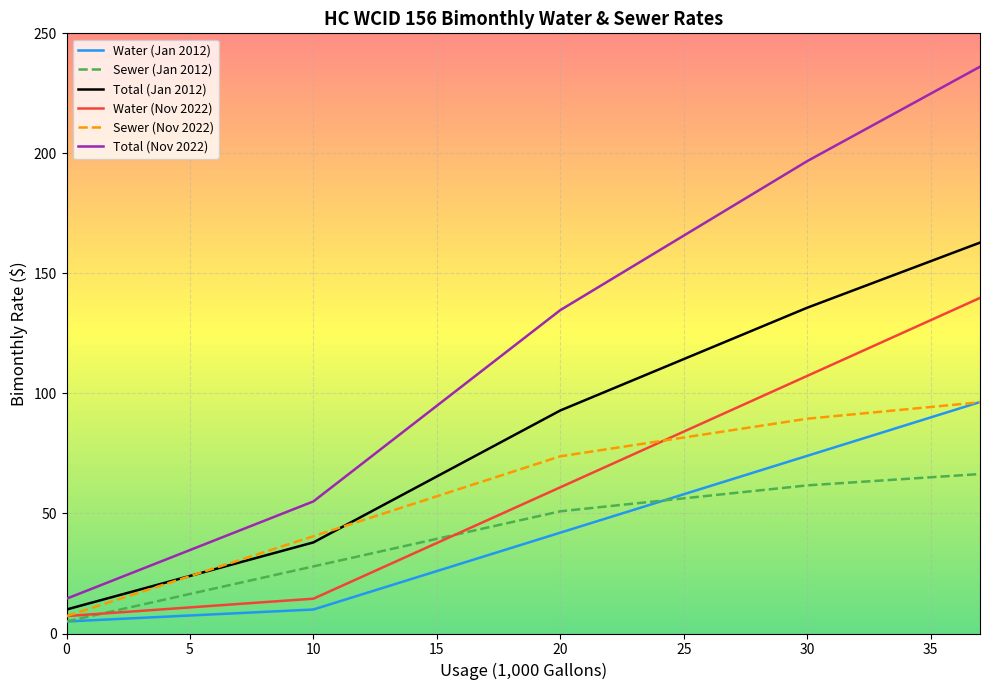

What are all the series names shown in the legend?

Water (Jan 2012), Sewer (Jan 2012), Total (Jan 2012), Water (Nov 2022), Sewer (Nov 2022), Total (Nov 2022)